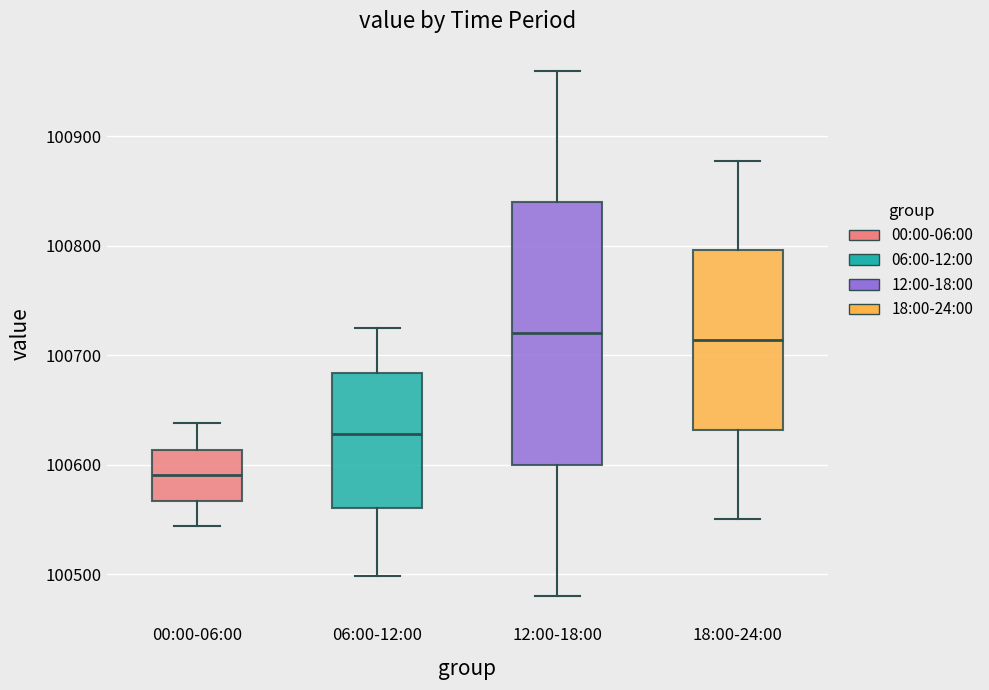

Reading left to right, read every box against the y-axis: the position of its median line, the range the box covers, and the ends of its whiskers. The values are not printed on the chart, so give them approximately, as read against the axis.

00:00-06:00: median 100590, box 100570 to 100610, whiskers 100540 to 100640
06:00-12:00: median 100630, box 100560 to 100680, whiskers 100500 to 100730
12:00-18:00: median 100720, box 100600 to 100840, whiskers 100480 to 100960
18:00-24:00: median 100710, box 100630 to 100800, whiskers 100550 to 100880